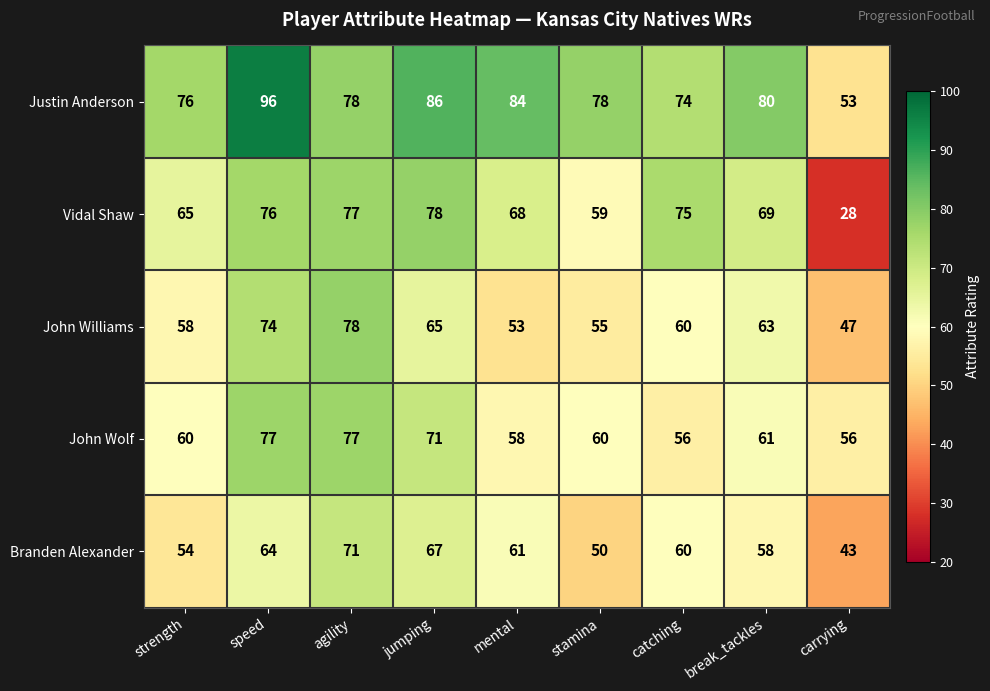

What is the difference between the maximum and minimum values in the Vidal Shaw series?

50